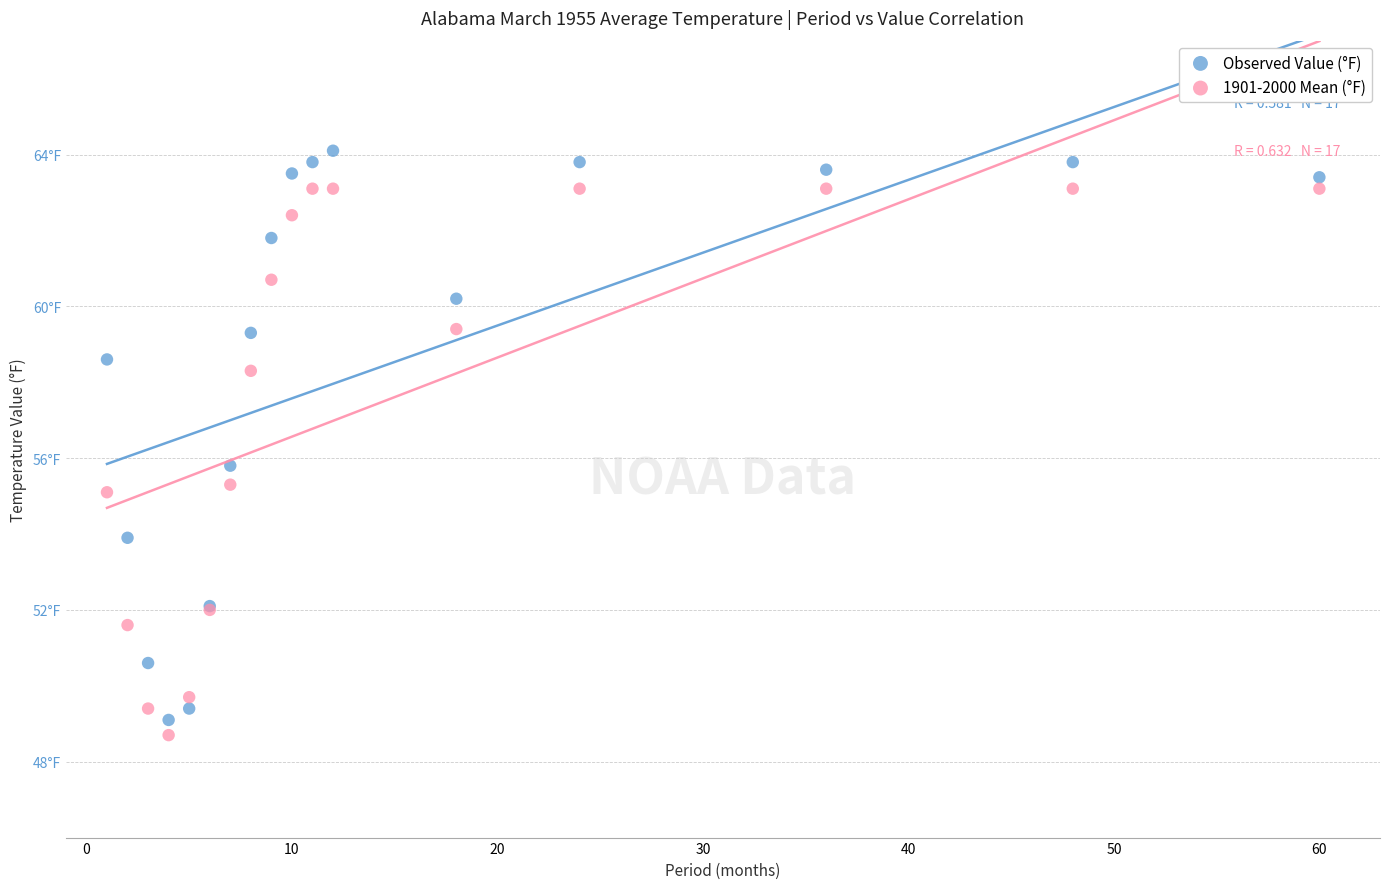

Which series contains the highest Y value?

Observed Value (°F)